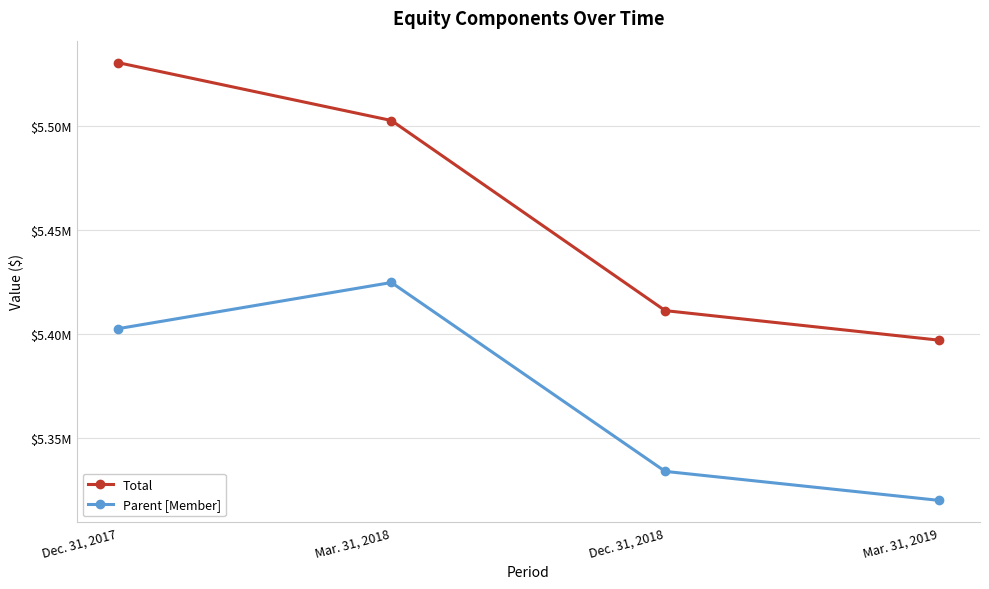

Is this an area chart (filled region under the line)?

No